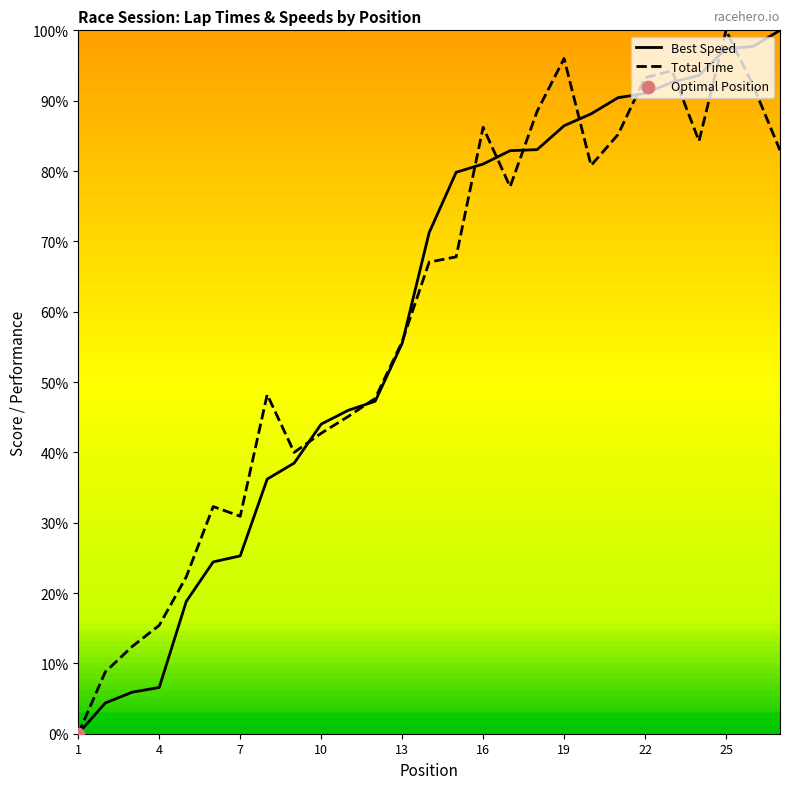

At which category is the sum across all series the highest?

25